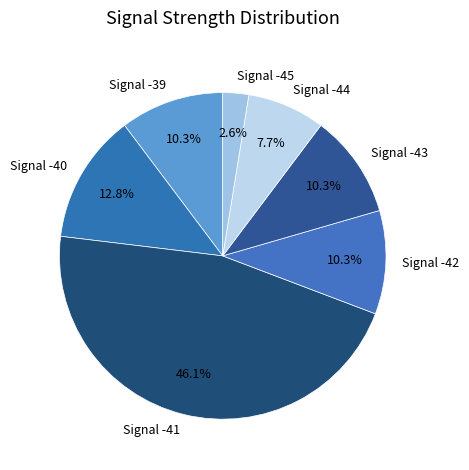

True or false: Signal -41 accounts for 22% of the total.

False